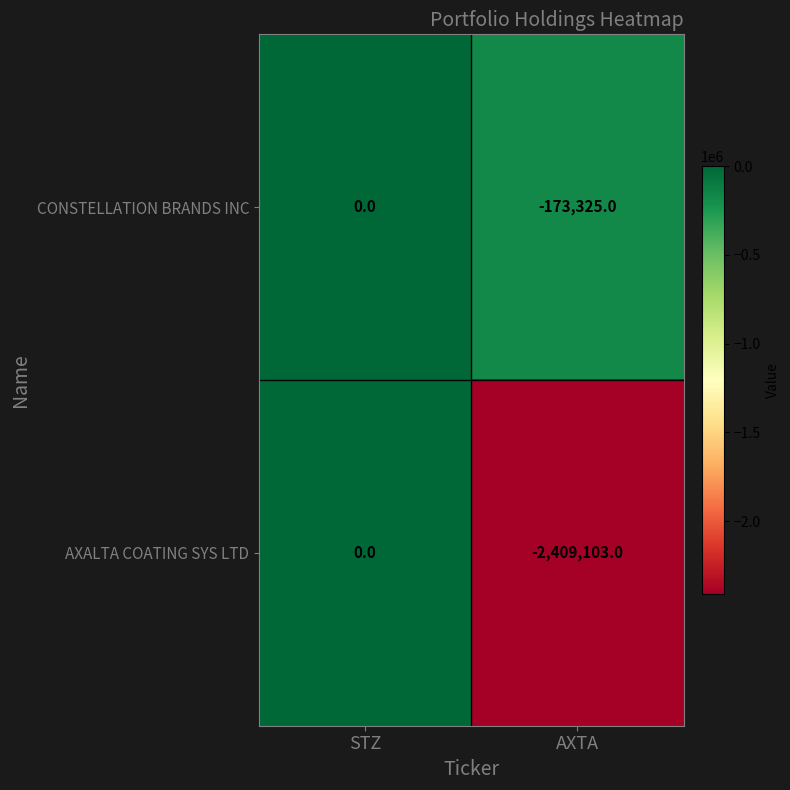

Rank the series by their average value, from lowest to highest.

AXALTA COATING SYS LTD, CONSTELLATION BRANDS INC